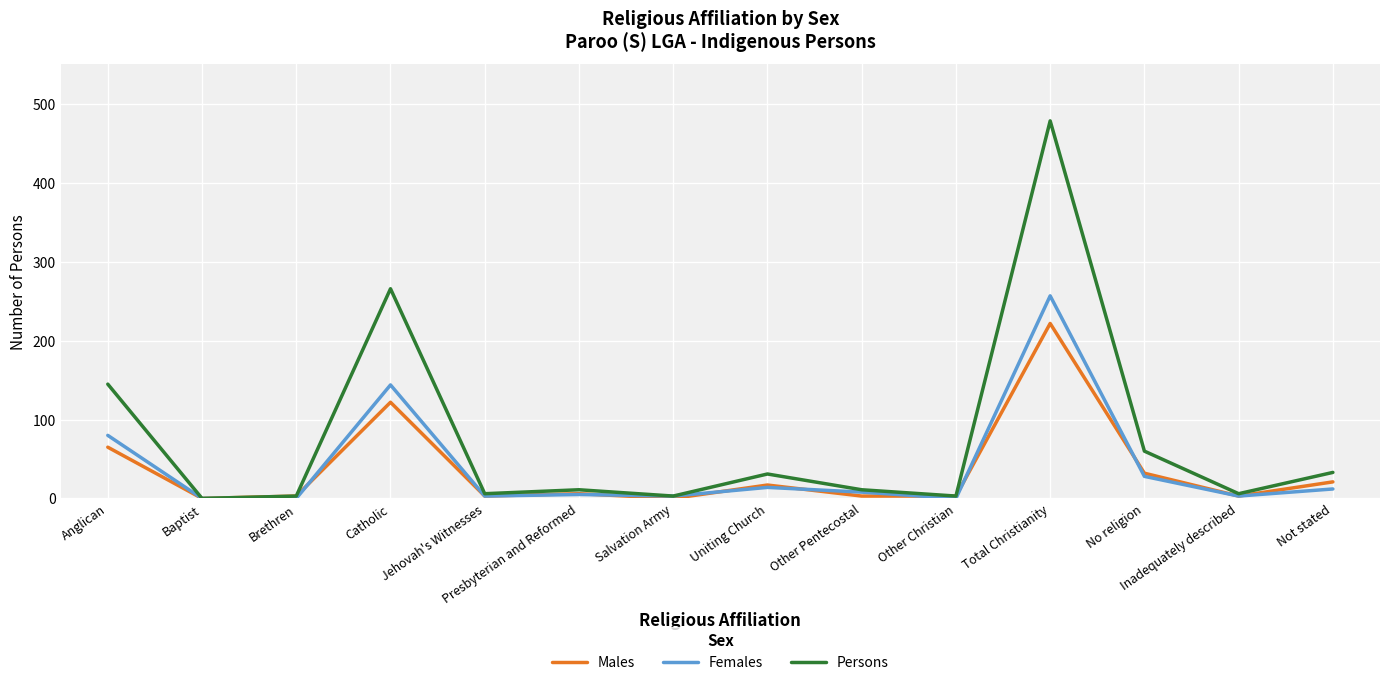

Does the chart have visible grid lines?

Yes